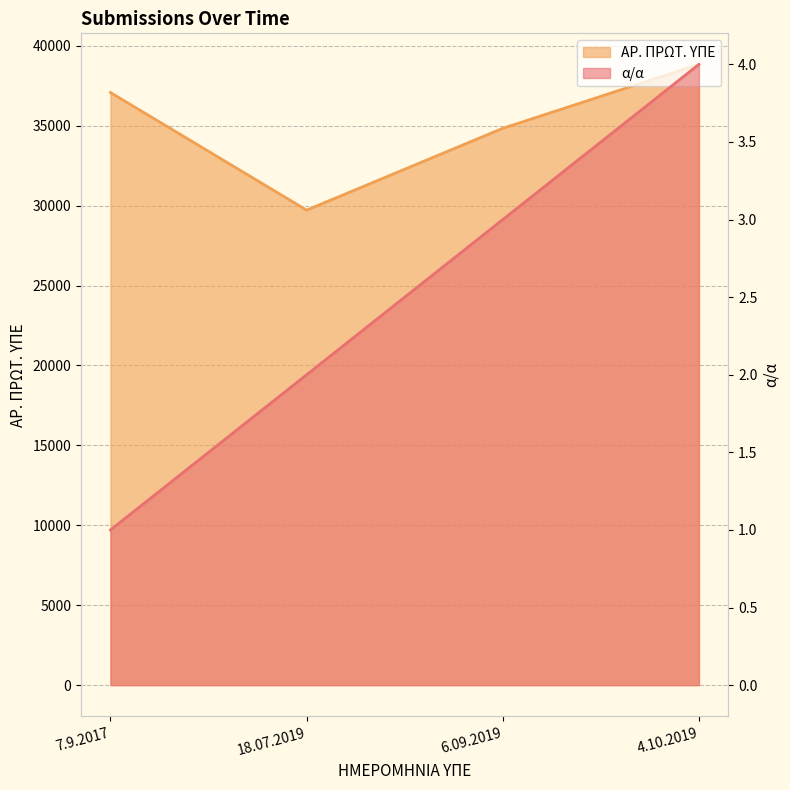

At how many categories does at least one series exceed 14934?

4